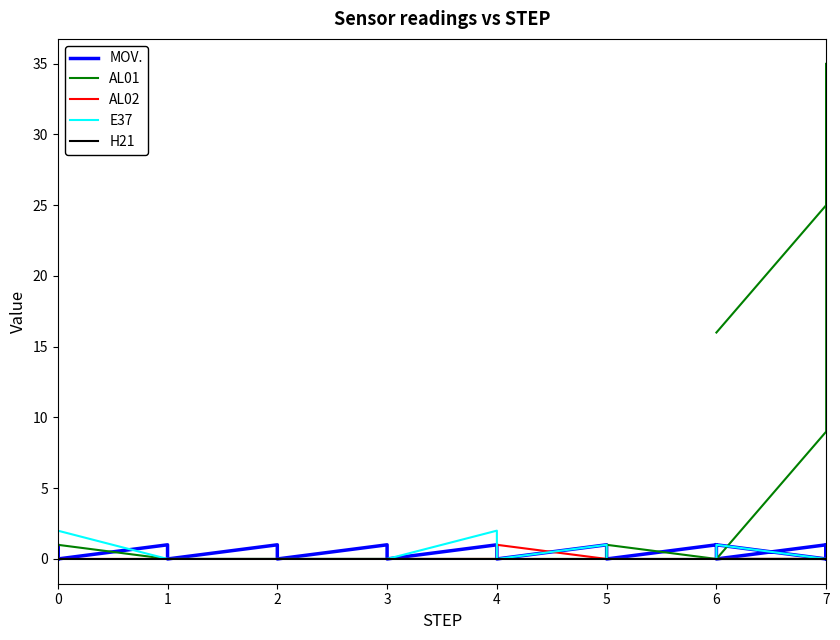

True or false: E37 has more than 0 interior local peaks.

True